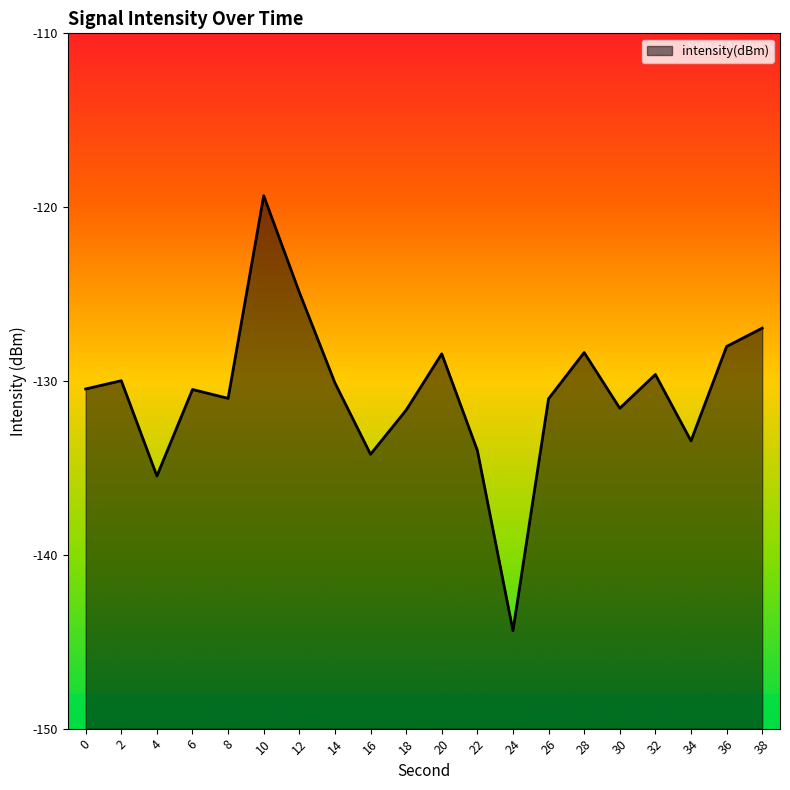

Reading right to left, list all the values displayed in this chart.

-127.0	-128.0	-133.4	-129.6	-131.6	-128.4	-131.0	-144.4	-134.0	-128.4	-131.7	-134.2	-130.1	-124.9	-119.3	-131.0	-130.5	-135.5	-130.0	-130.5